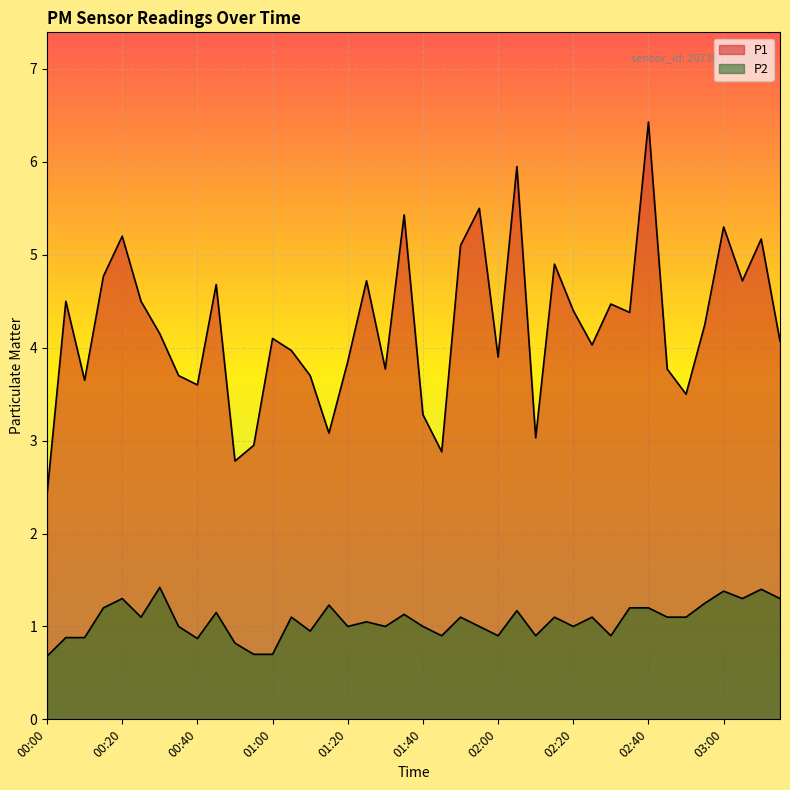

True or false: P1 and P2 cross at least once.

False